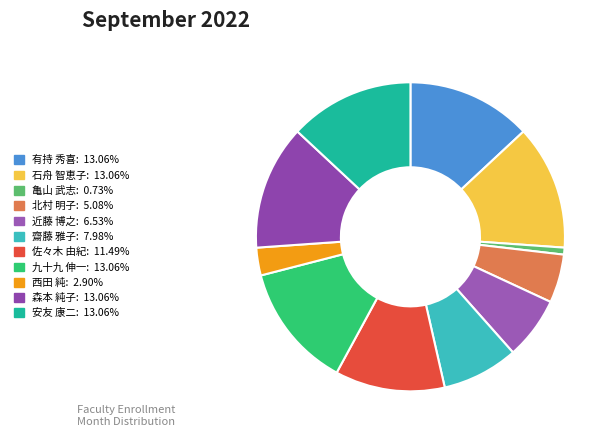

Rank the categories by value from highest to lowest.

有持 秀喜, 石舟 智恵子, 九十九 伸一, 森本 純子, 安友 康二, 佐々木 由紀, 齋藤 雅子, 近藤 博之, 北村 明子, 西田 純, 亀山 武志